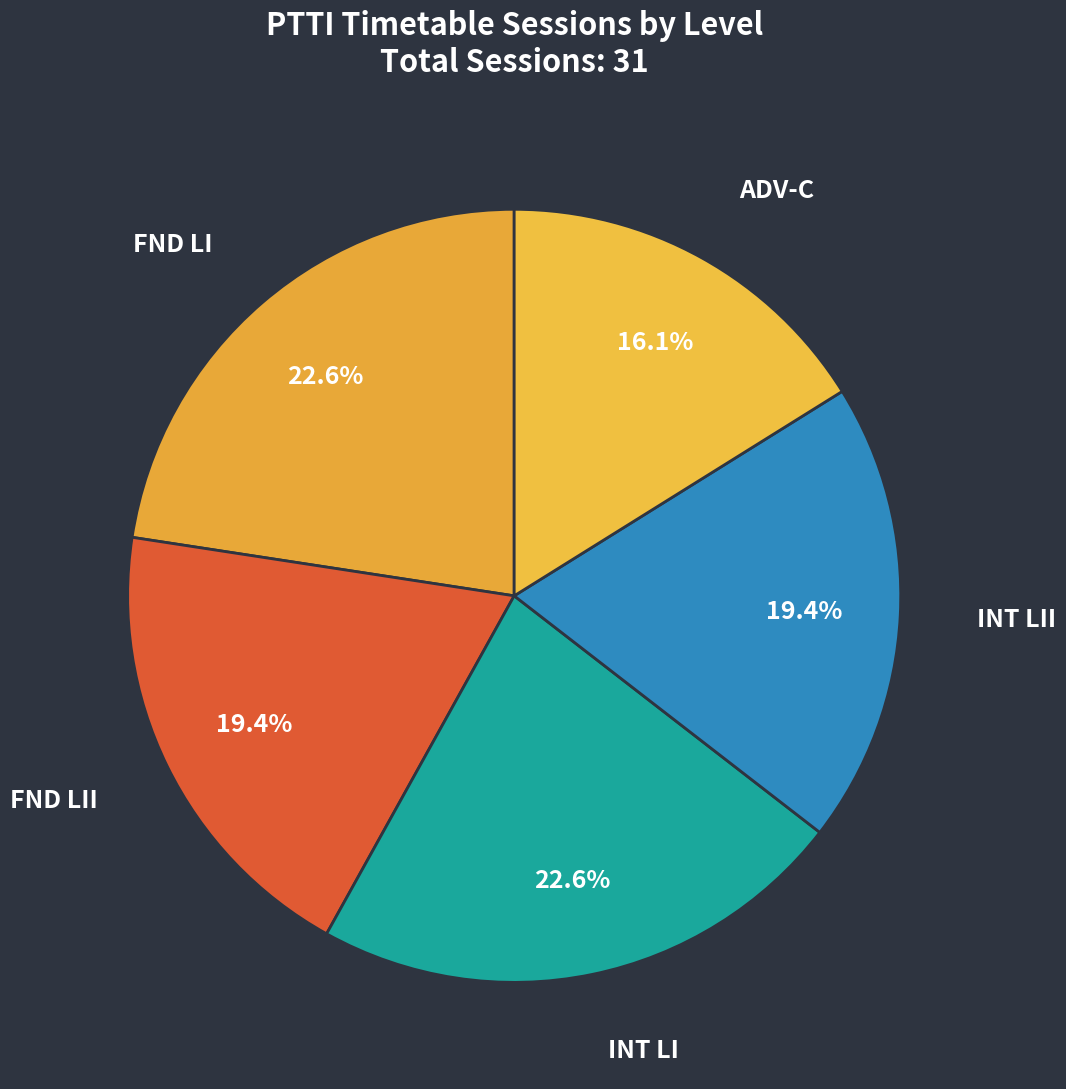

To the nearest percent, what portion does FND LI represent?

23%